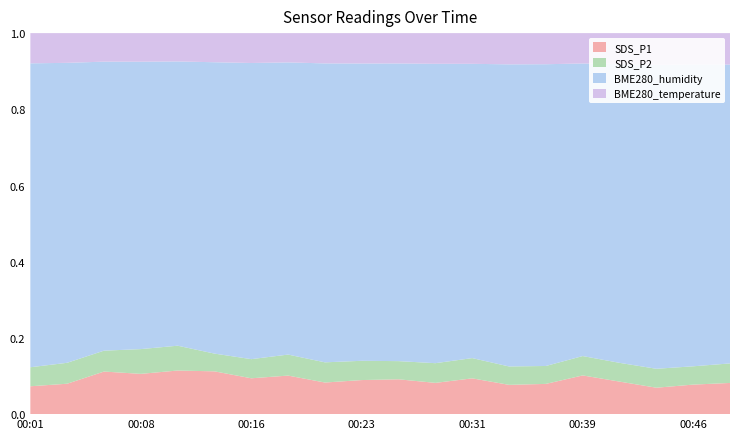

Reading right to left, extract all data points from this chart.

SDS_P1: 9.2	8.8	7.7	9.8	11.8	9.0	8.7	10.8	9.4	10.6	10.3	9.6	12.2	11.1	13.5	14.2	12.9	13.7	9.4	8.5
SDS_P2: 5.8	5.4	5.5	5.6	5.9	5.3	5.5	6.1	5.9	5.5	5.8	6.2	6.6	5.9	5.6	8.1	8.0	6.7	6.5	5.8
BME280_humidity: 88.4	89.4	88.8	89.5	89.4	89.8	89.5	88.6	90.0	90.6	90.3	91.1	92.1	91.3	91.9	92.2	92.3	93.0	92.7	92.7
BME280_temperature: 9.3	9.3	9.3	9.3	9.3	9.3	9.3	9.2	9.2	9.2	9.2	9.2	9.2	9.2	9.2	9.2	9.2	9.2	9.2	9.2